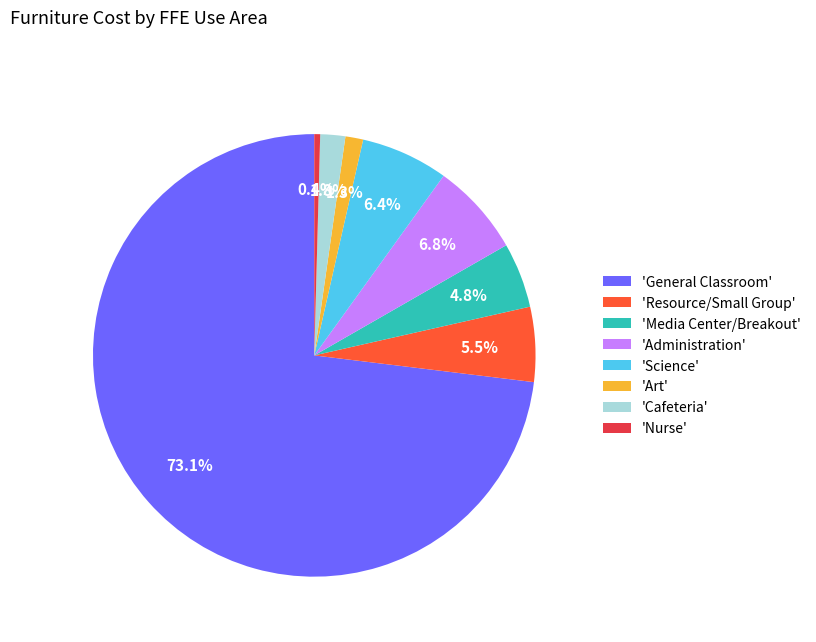

What is the smallest slice in the pie chart?

'Nurse'